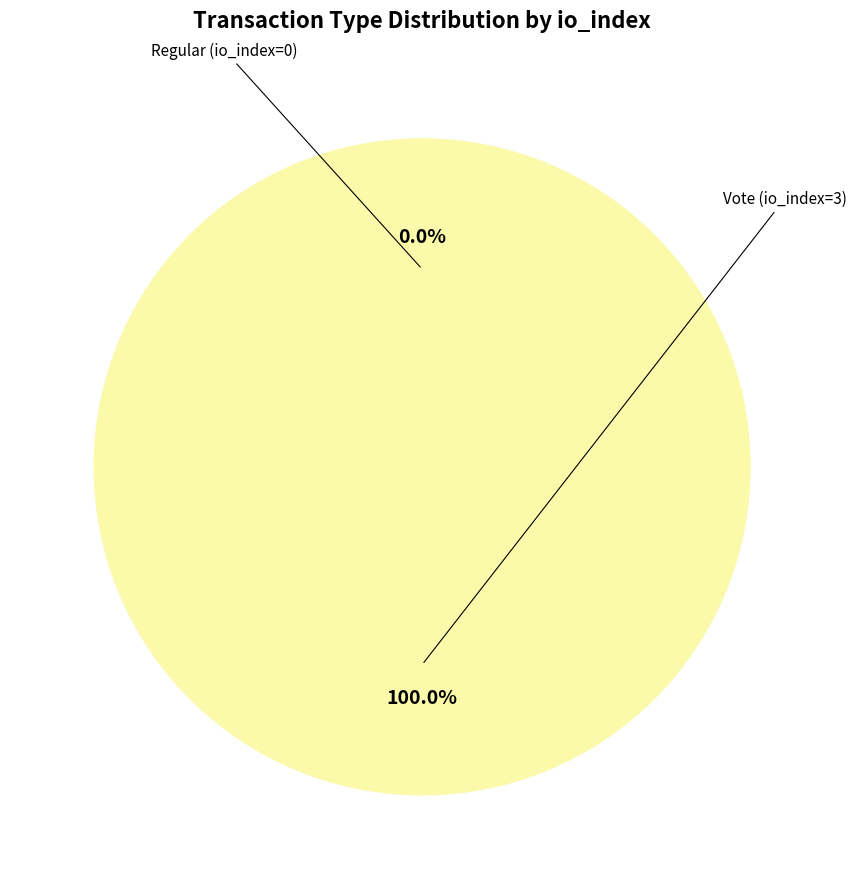

How many segments does this pie chart have?

2